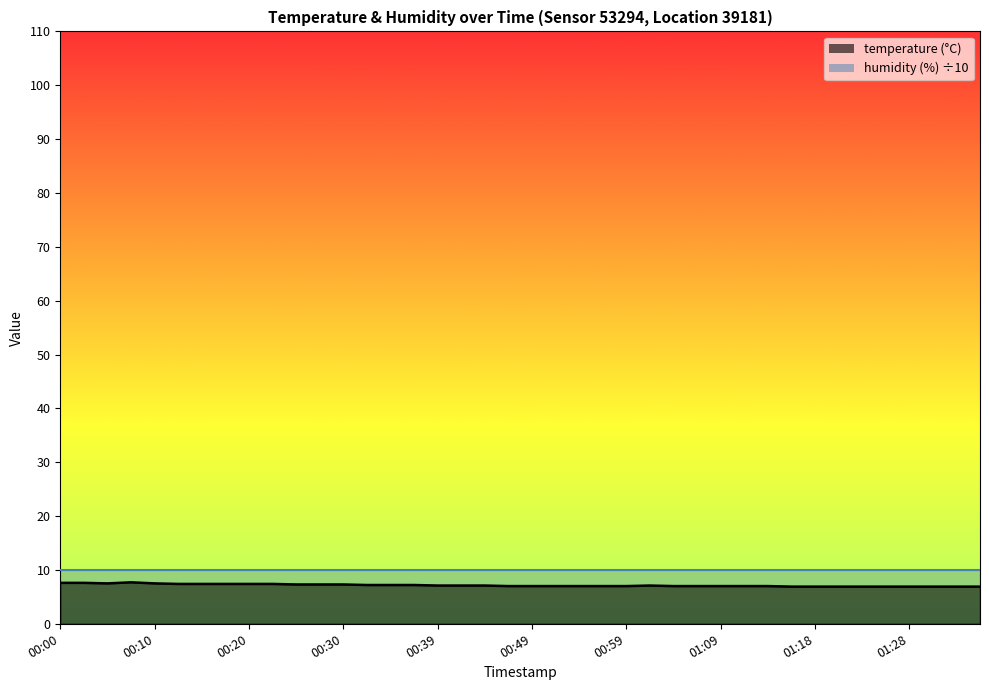

Reading left to right, what are all the values shown in this chart?

7.6	7.6	7.5	7.7	7.5	7.4	7.4	7.4	7.4	7.4	7.3	7.3	7.3	7.2	7.2	7.2	7.1	7.1	7.1	7.0	7.0	7.0	7.0	7.0	7.0	7.1	7.0	7.0	7.0	7.0	7.0	6.9	6.9	6.9	6.9	6.9	6.9	6.9	6.9	6.9